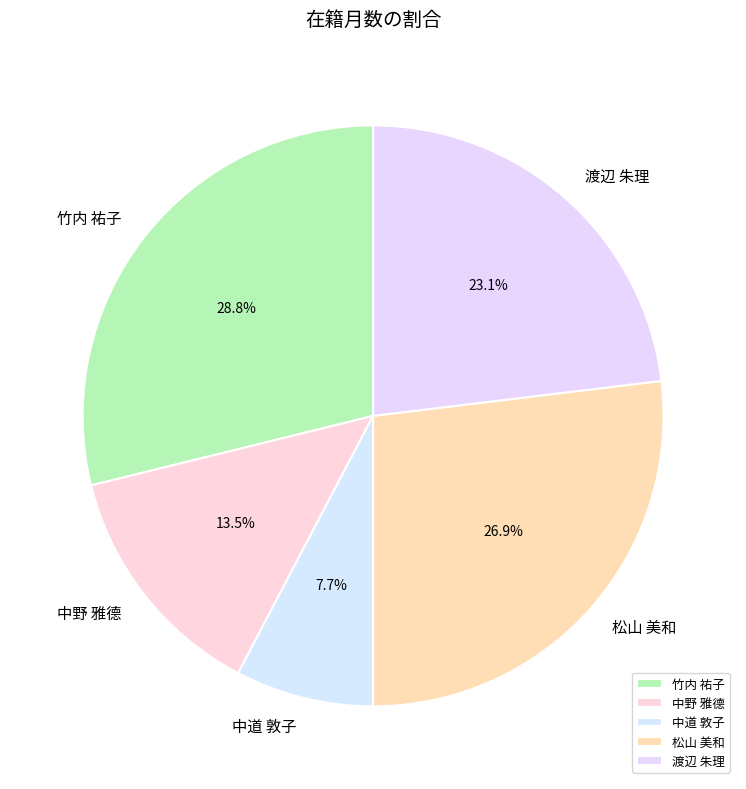

How many segments does this pie chart have?

5